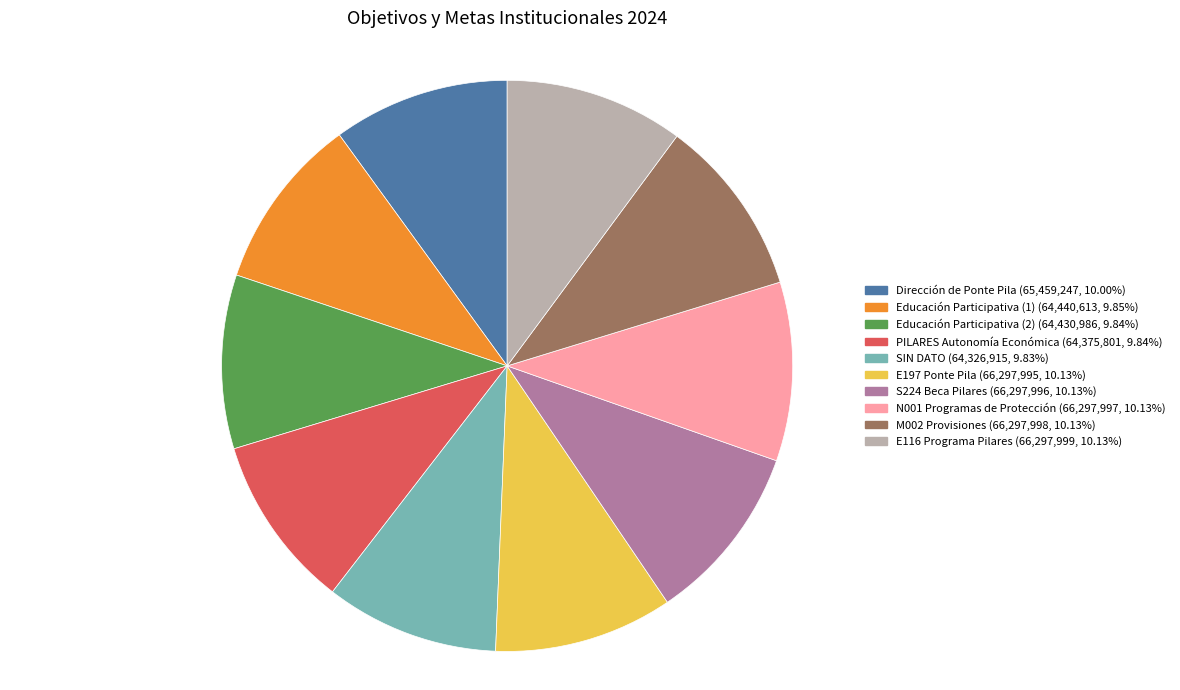

Does E116 Programa Pilares represent more than half of the total?

No